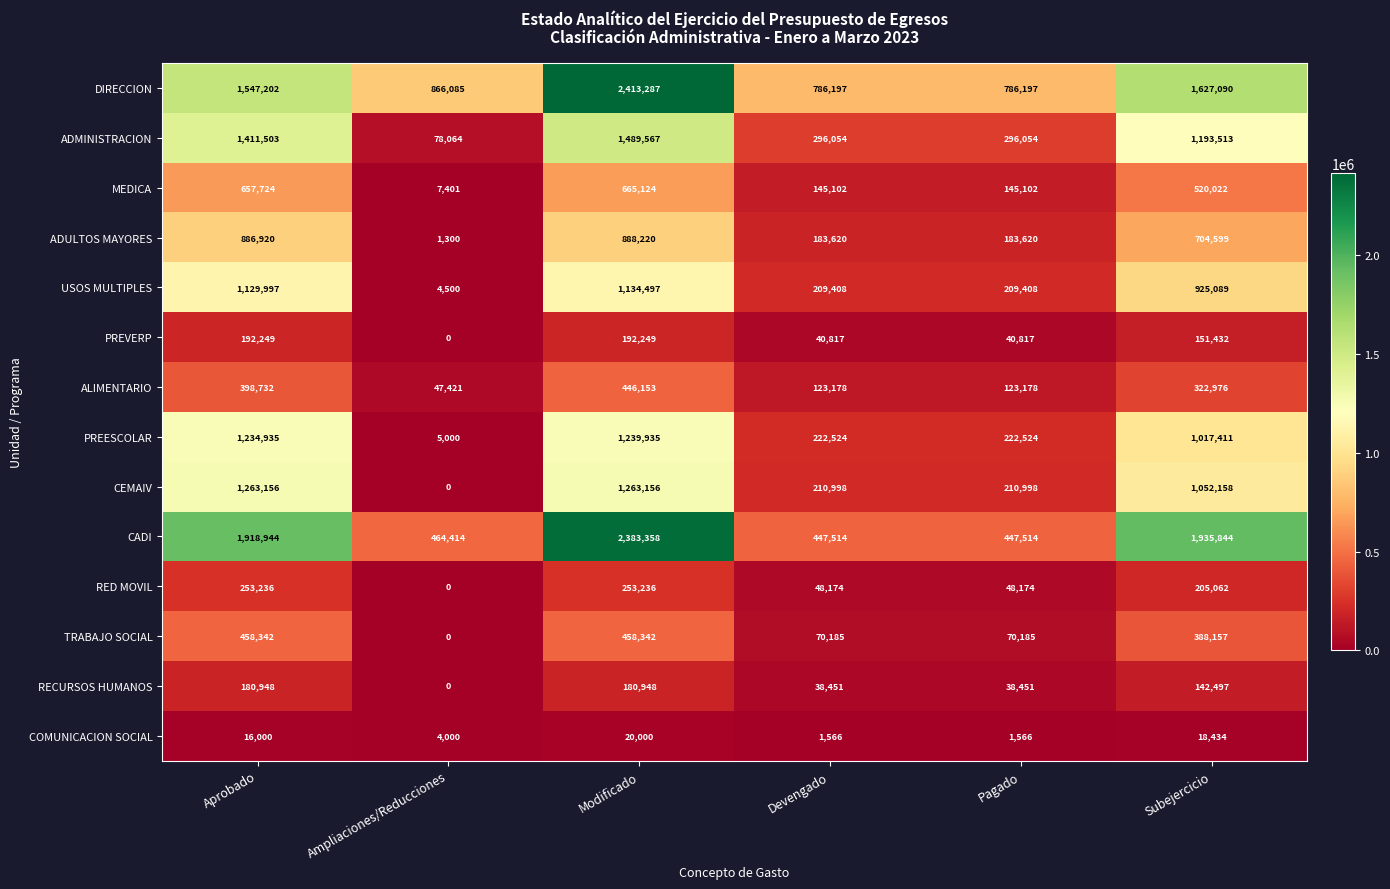

What is the difference between the second highest and minimum values in the USOS MULTIPLES series?

1125497